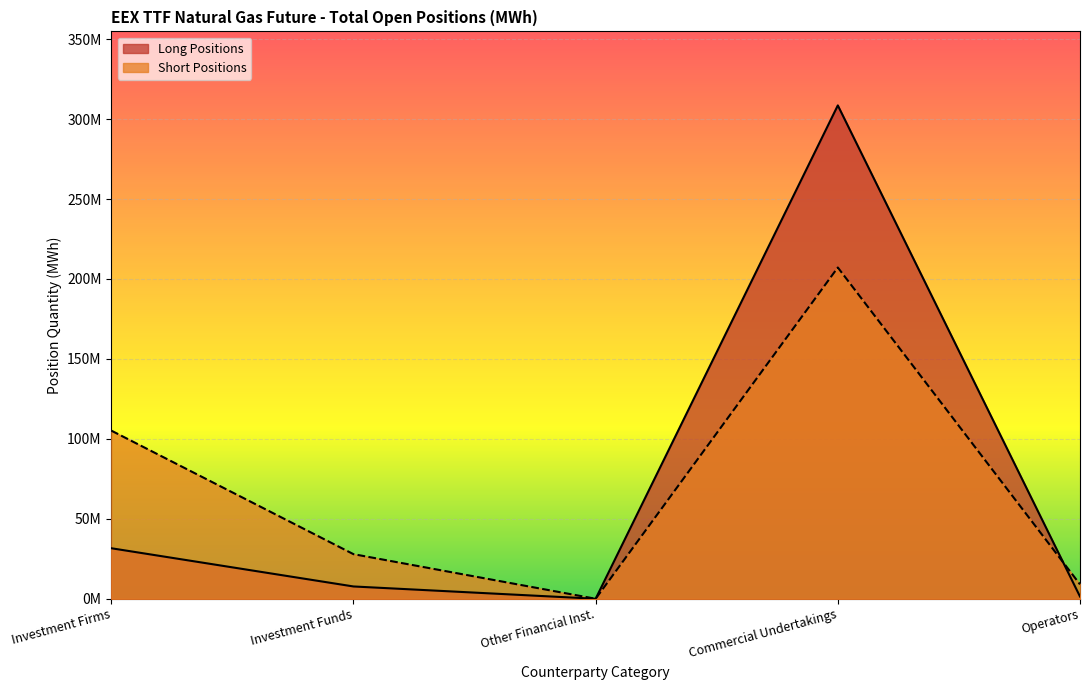

What are all the series names shown in the legend?

Long Positions, Short Positions